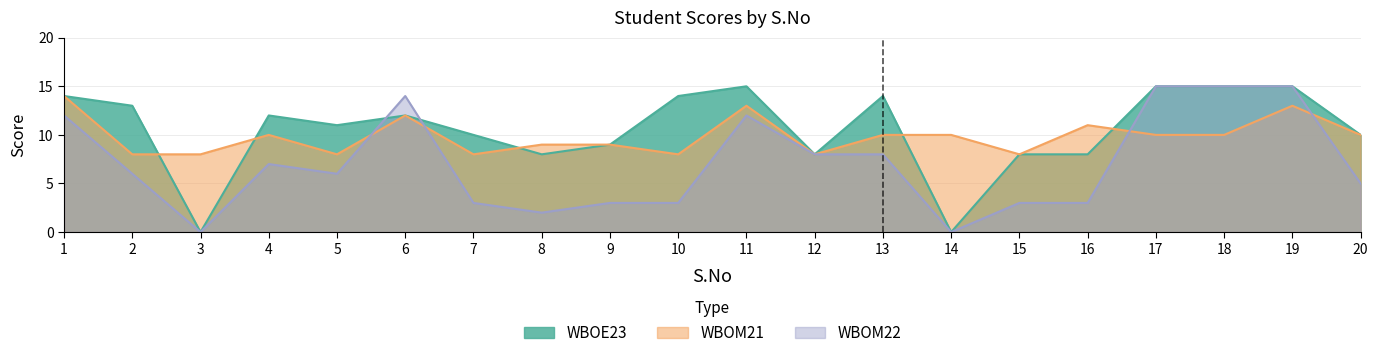

Reading left to right, transcribe all the data shown in this chart.

WBOE23: 14	13	0	12	11	12	10	8	9	14	15	8	14	0	8	8	15	15	15	10
WBOM21: 14	8	8	10	8	12	8	9	9	8	13	8	10	10	8	11	10	10	13	10
WBOM22: 12	6	0	7	6	14	3	2	3	3	12	8	8	0	3	3	15	15	15	5